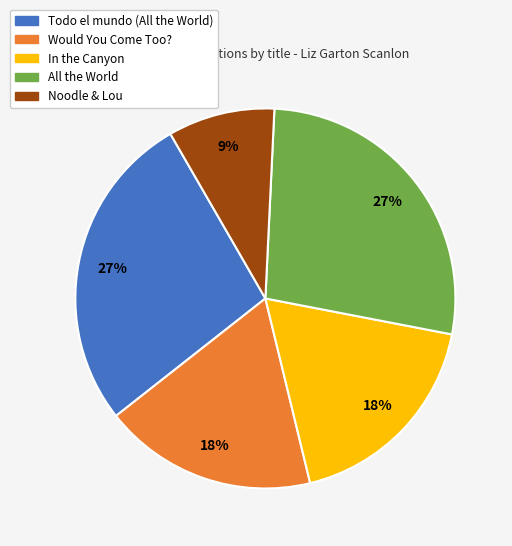

How many slices are in this pie chart?

5